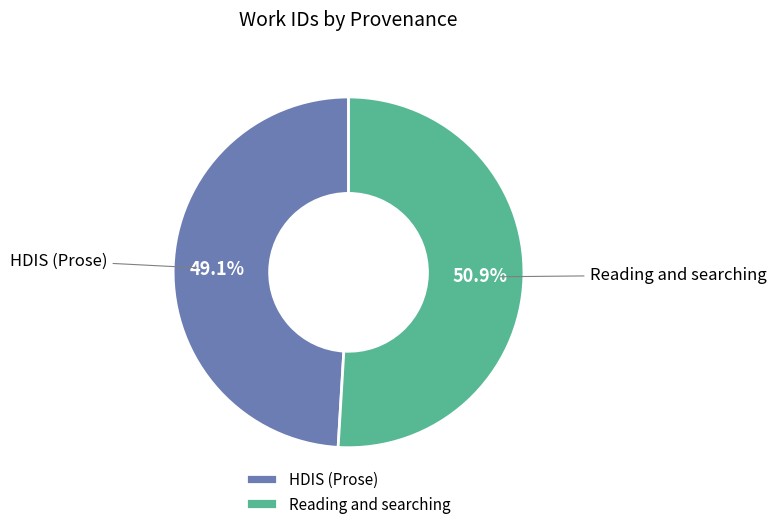

To the nearest percent, what is the difference between the HDIS (Prose) and Reading and searching slice percentages?

2%